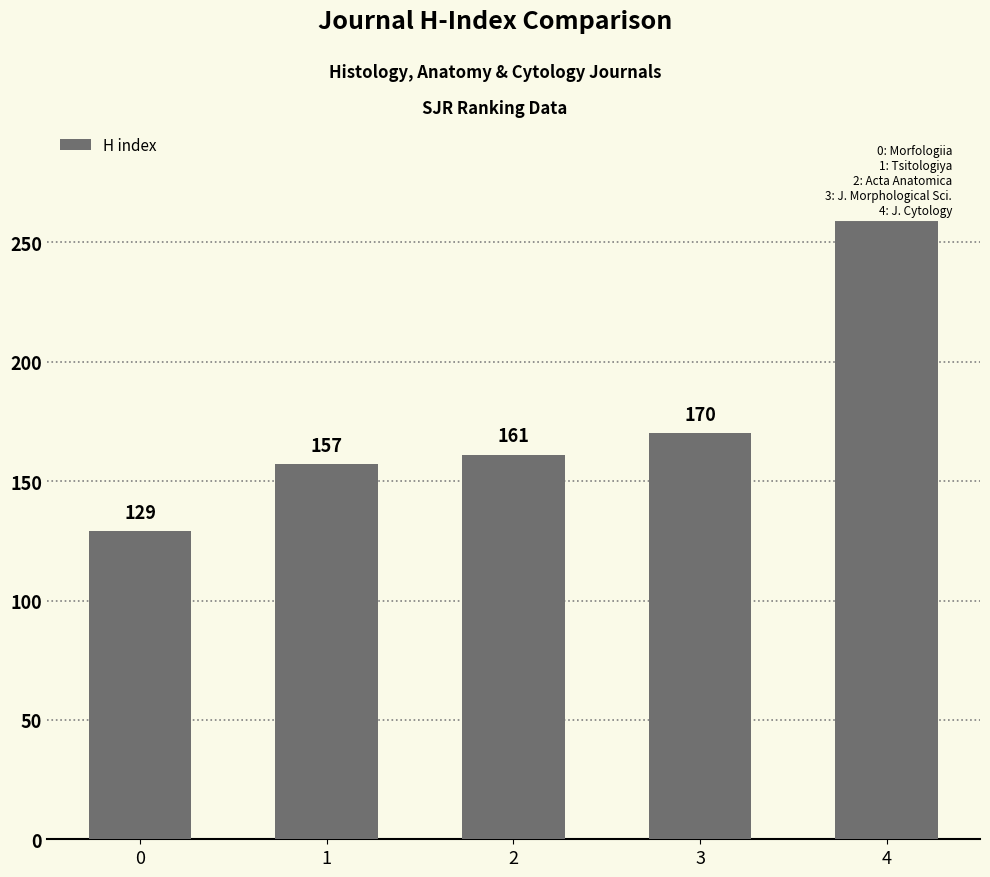

What is the sum of all values?

879